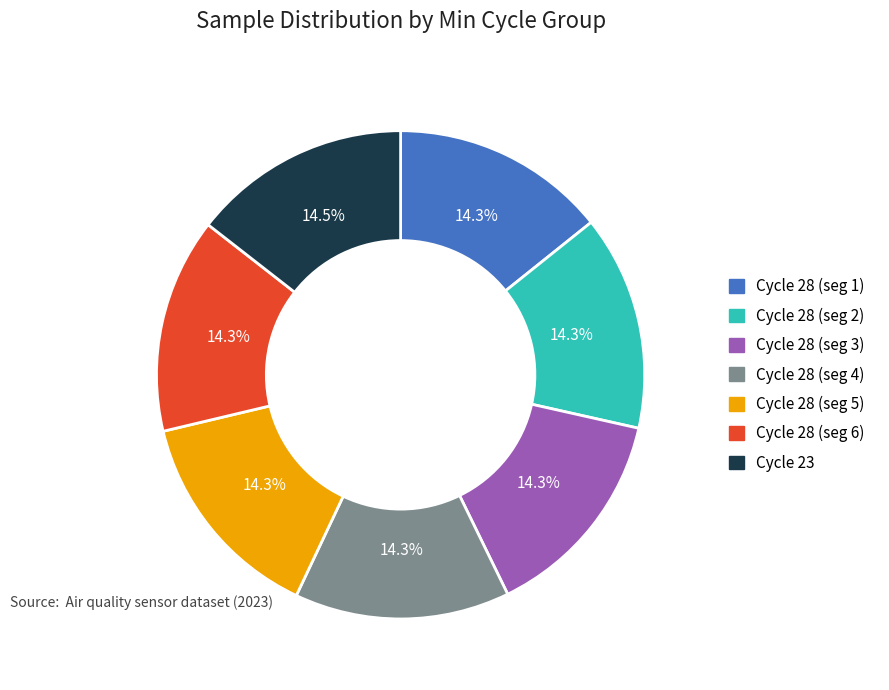

Is there a majority slice in this chart?

No